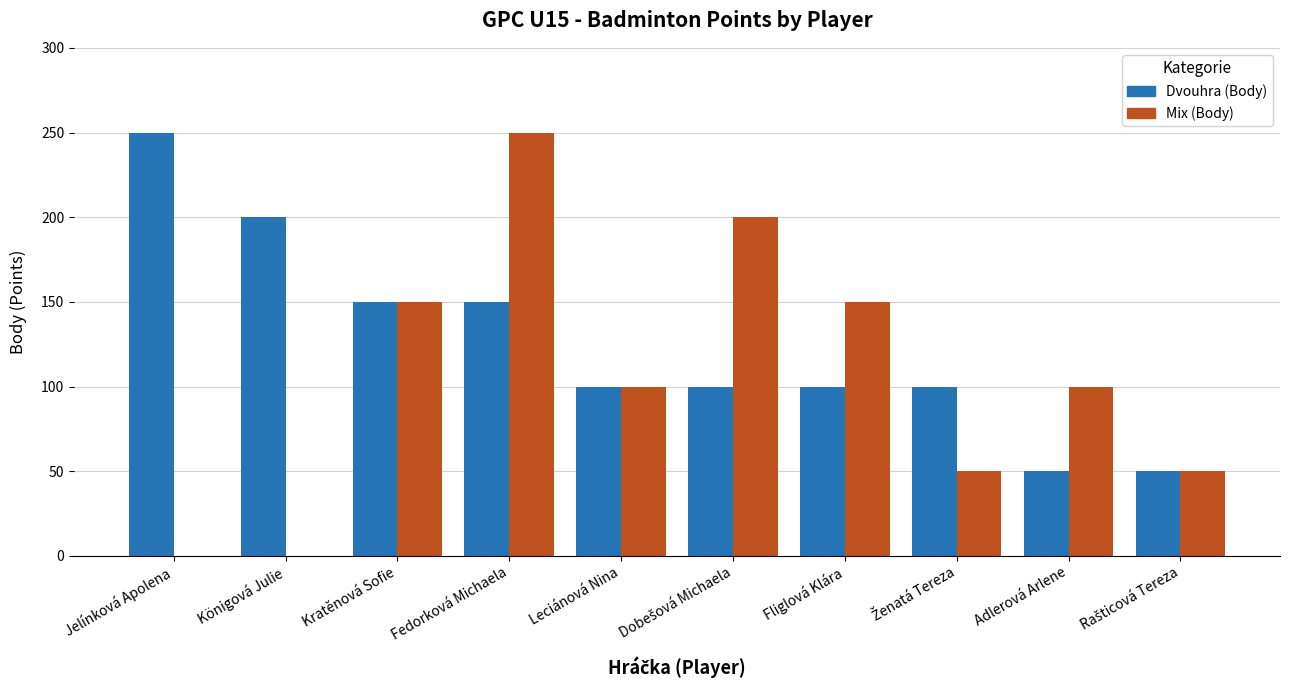

What is the average value of the Mix (Body) series?

105